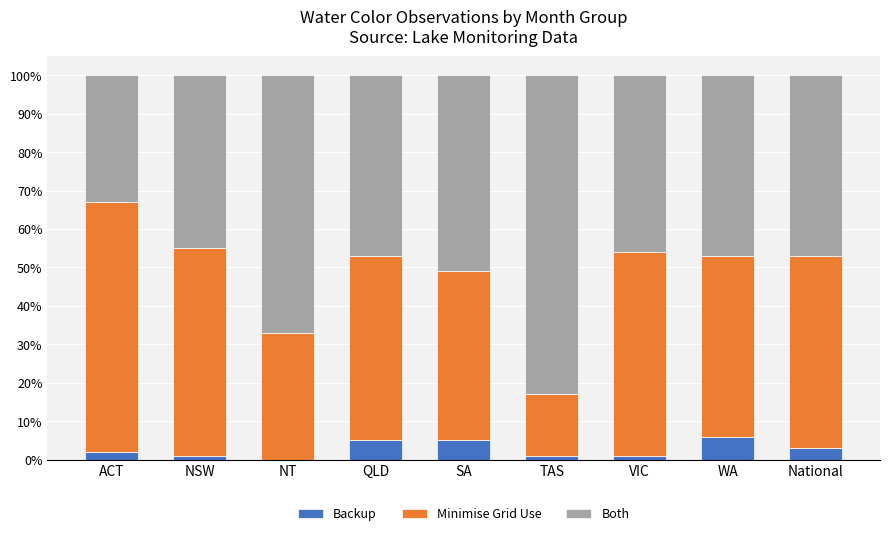

What is the sum of the Backup values at WA and SA?

11